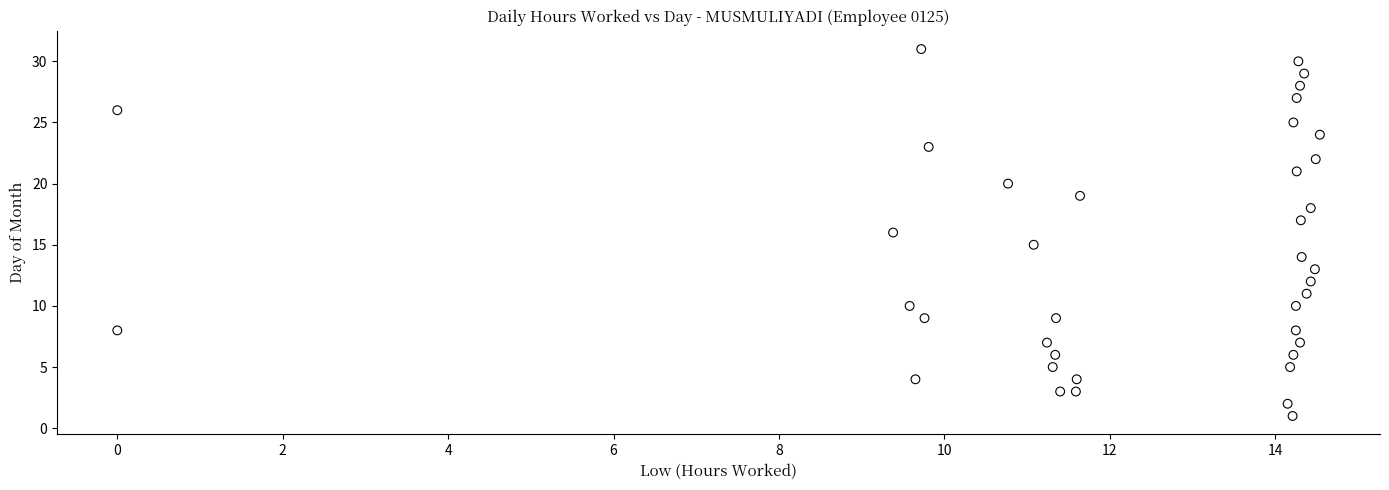

What is the range of Y values (max minus min)?

30